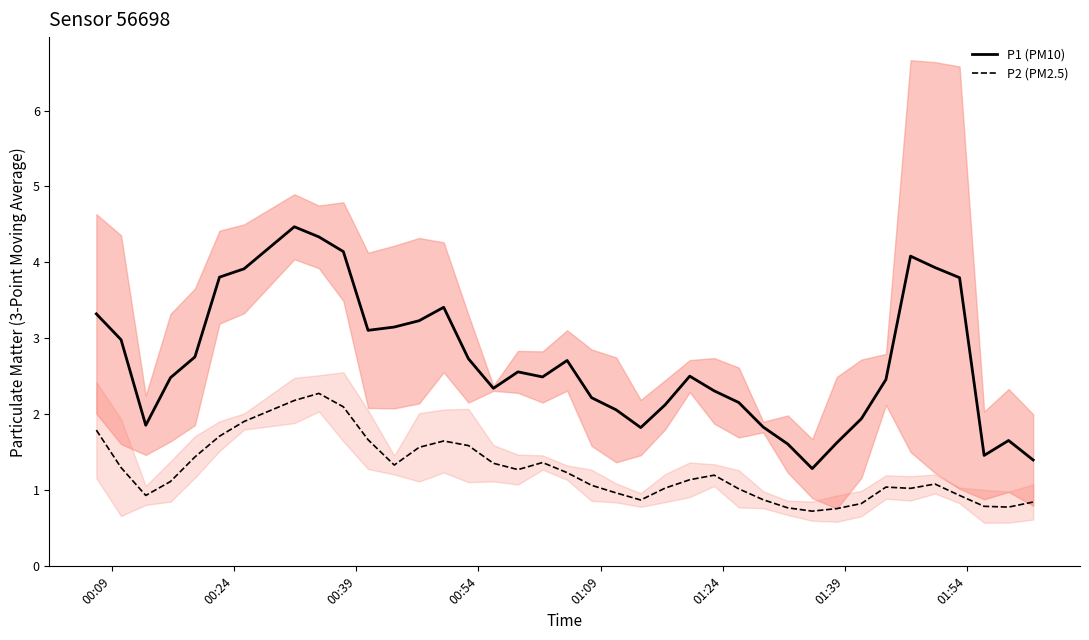

How many values in the P1 (PM10) series are below 2?

10